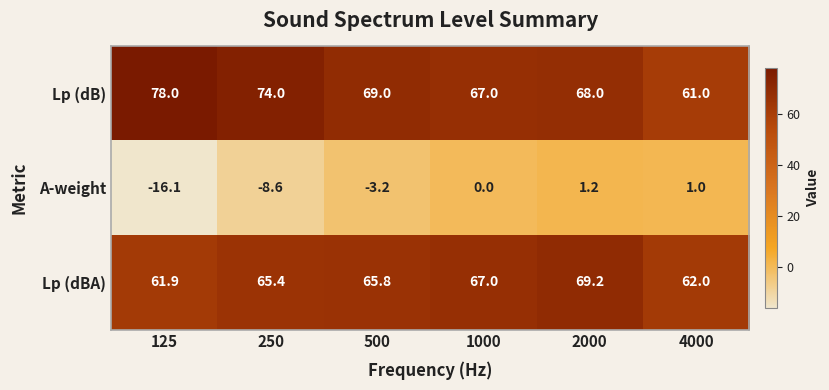

What is the minimum value for A-weight?

-16.1